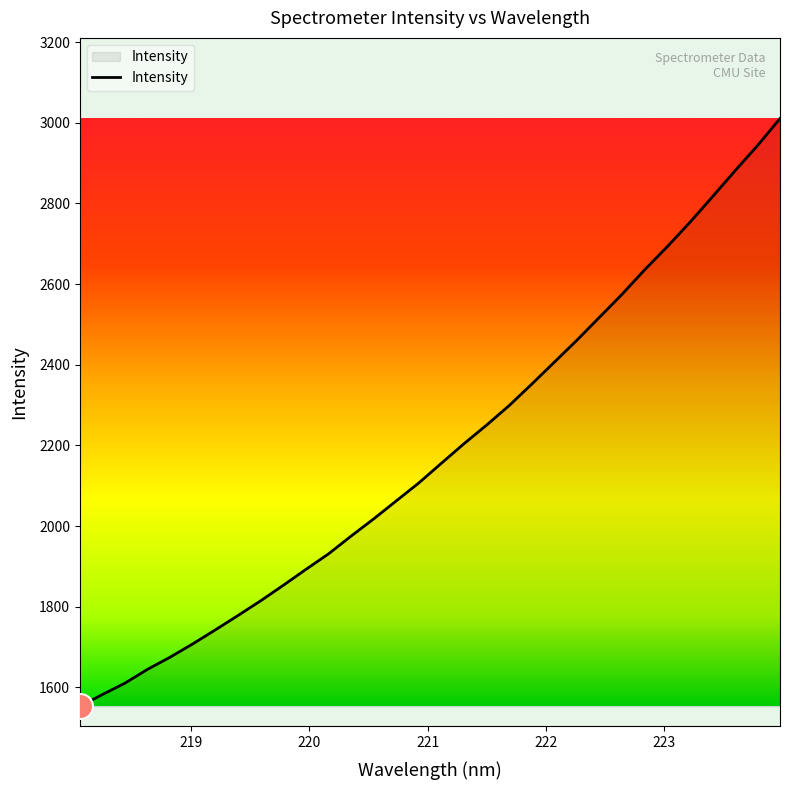

What is the difference between the maximum and minimum values?

1457.6